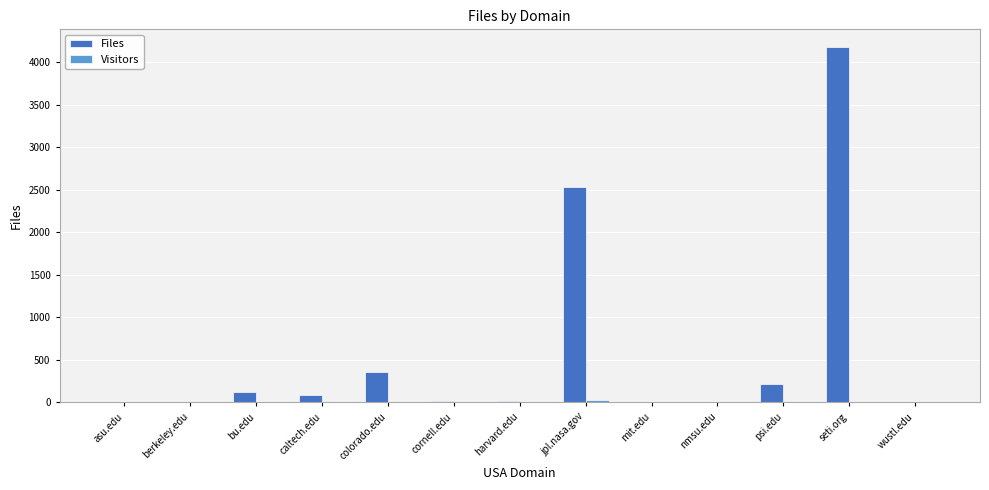

Which series has the largest total across all categories?

Files